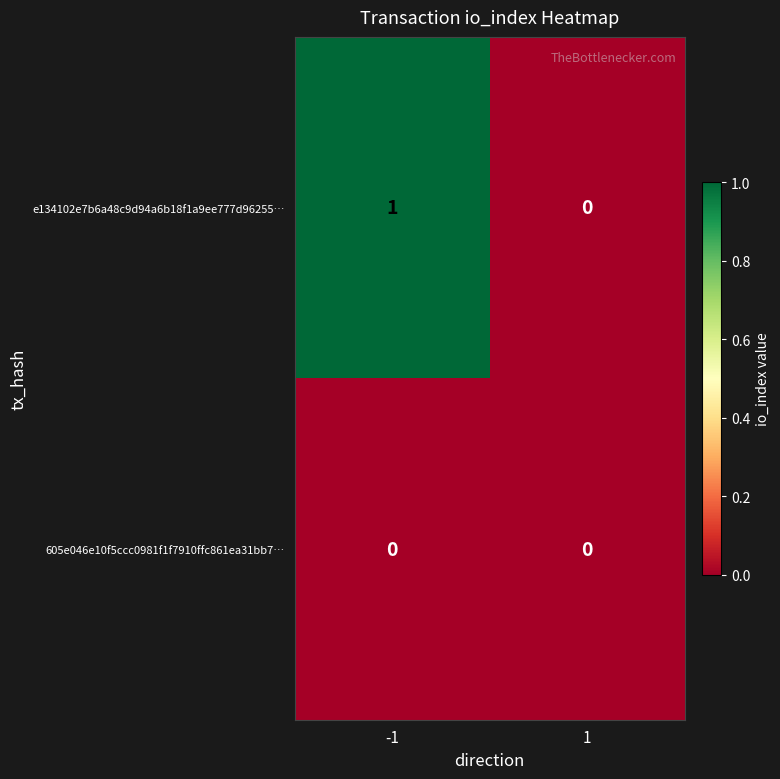

Which series has the largest range (max minus min)?

e134102e7b6a48c9d94a6b18f1a9ee777d96255…